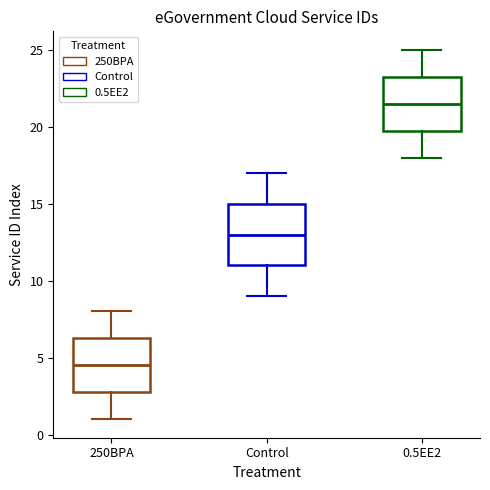

Where is the lower edge of the box for 0.5EE2 on the y-axis? The values are not printed on the chart, so give them approximately, as read against the axis.

20.0